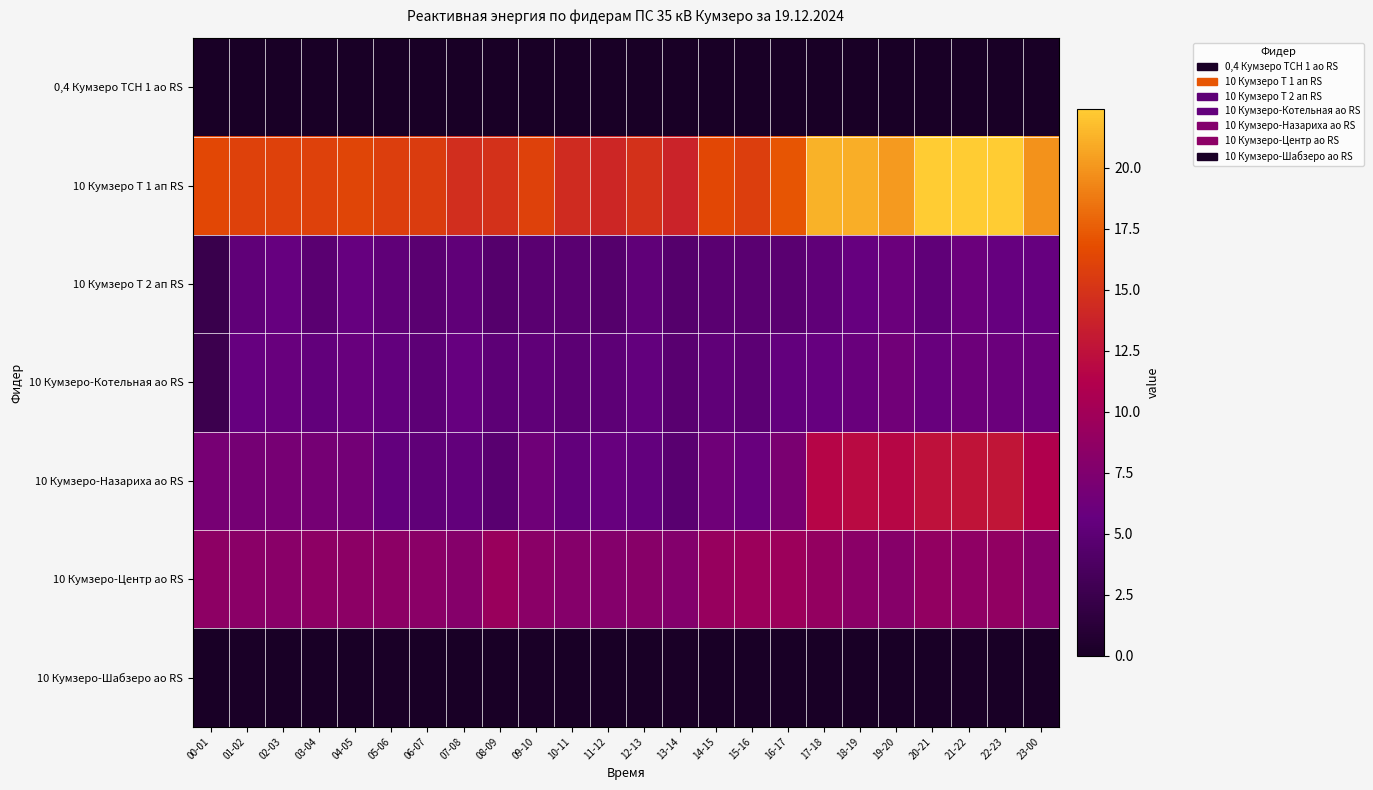

At how many categories does at least one series exceed 11?

24